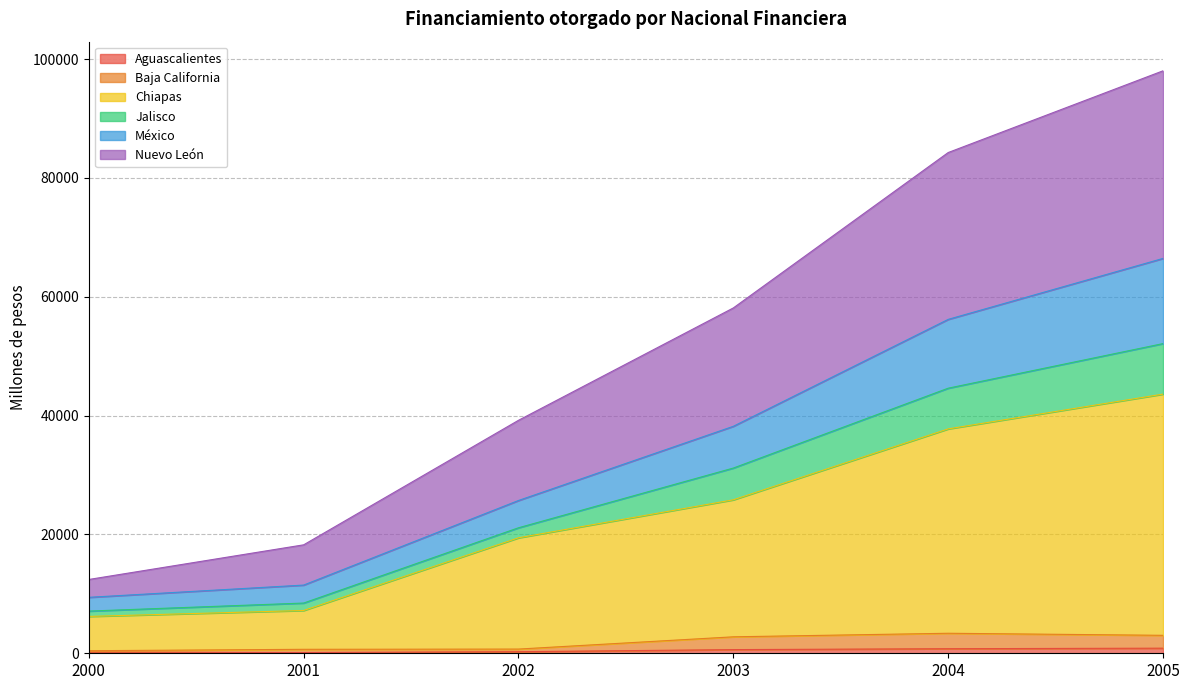

True or false: Aguascalientes and Chiapas intersect in this chart.

False